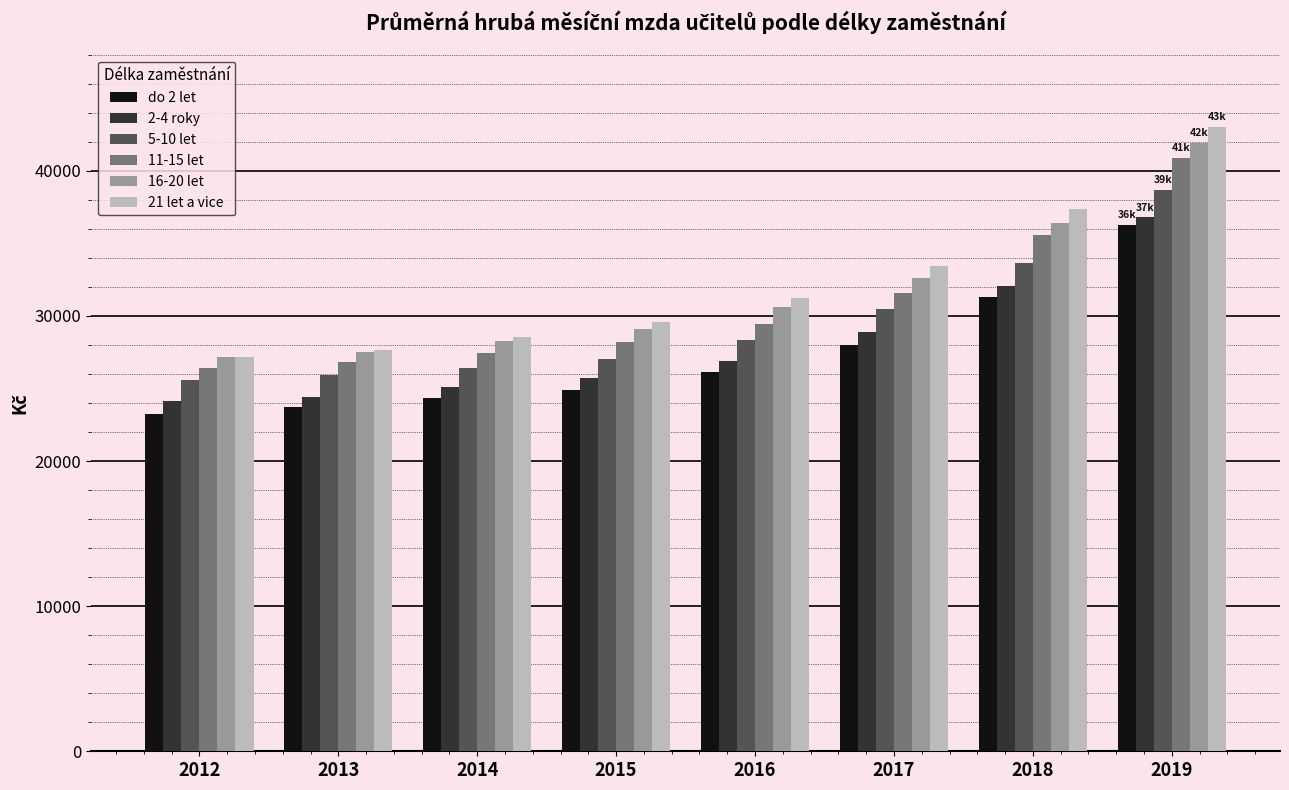

The 11-15 let series shows 10382.3 at 2014. True or false?

False